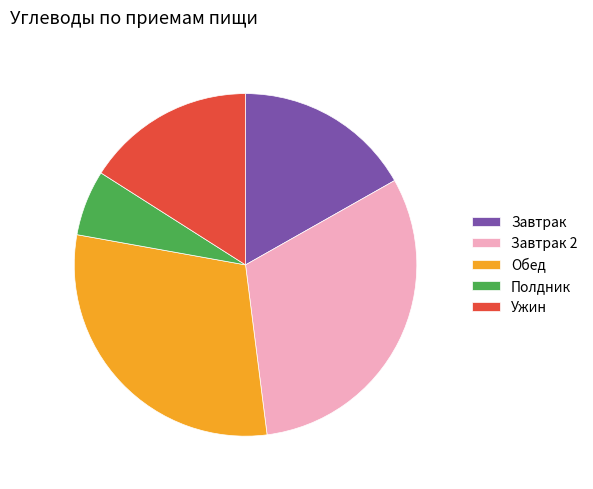

Is Завтрак the majority of the pie?

No